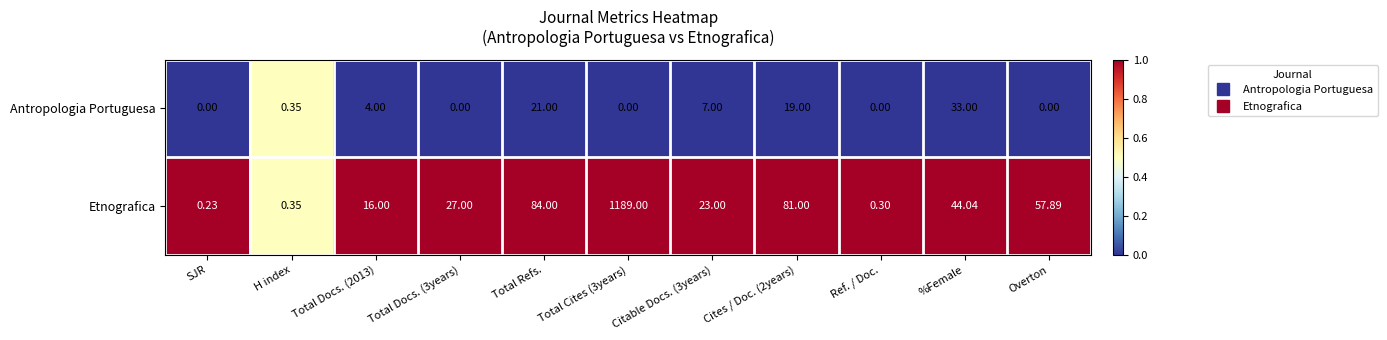

At which label does Antropologia Portuguesa reach its peak?

%Female